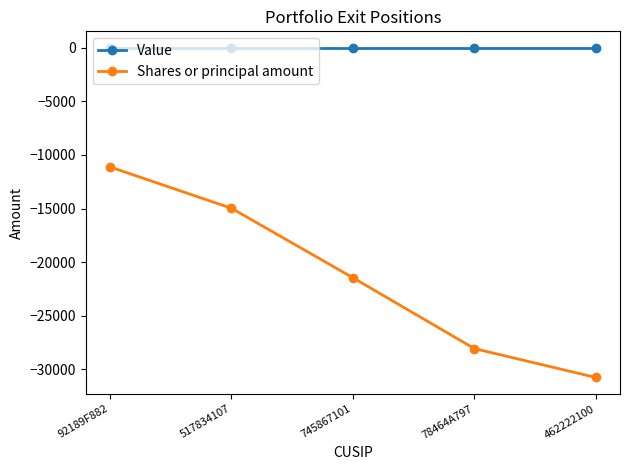

What is the difference between the maximum and minimum values in the Shares or principal amount series?

19648